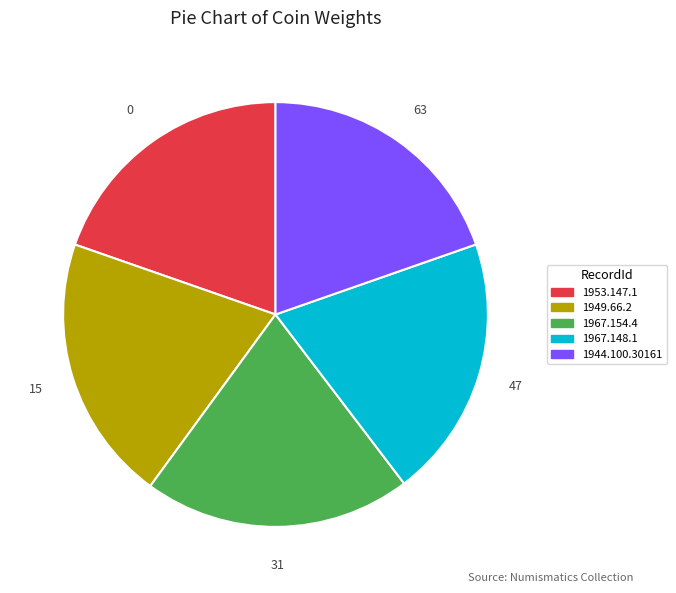

Do 1967.148.1 and 1949.66.2 together represent more than half of the pie?

No